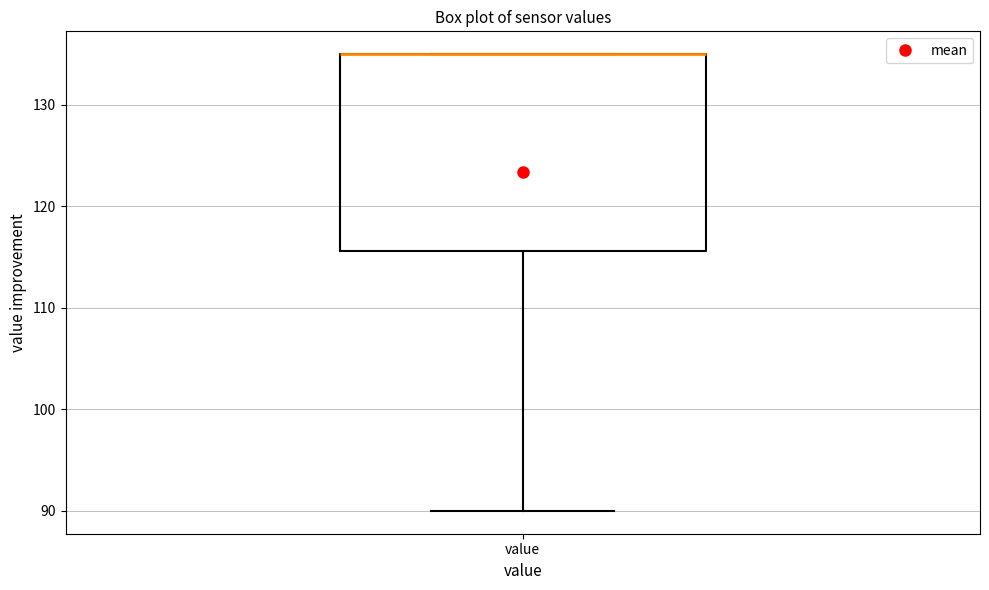

Read this box plot against the y-axis: the position of the median line, the range covered by the box, and the ends of both whiskers. The values are not printed on the chart, so give them approximately, as read against the axis.

median 135 (drawn on the box's upper edge), box 116 to 135, whiskers 90 to 135